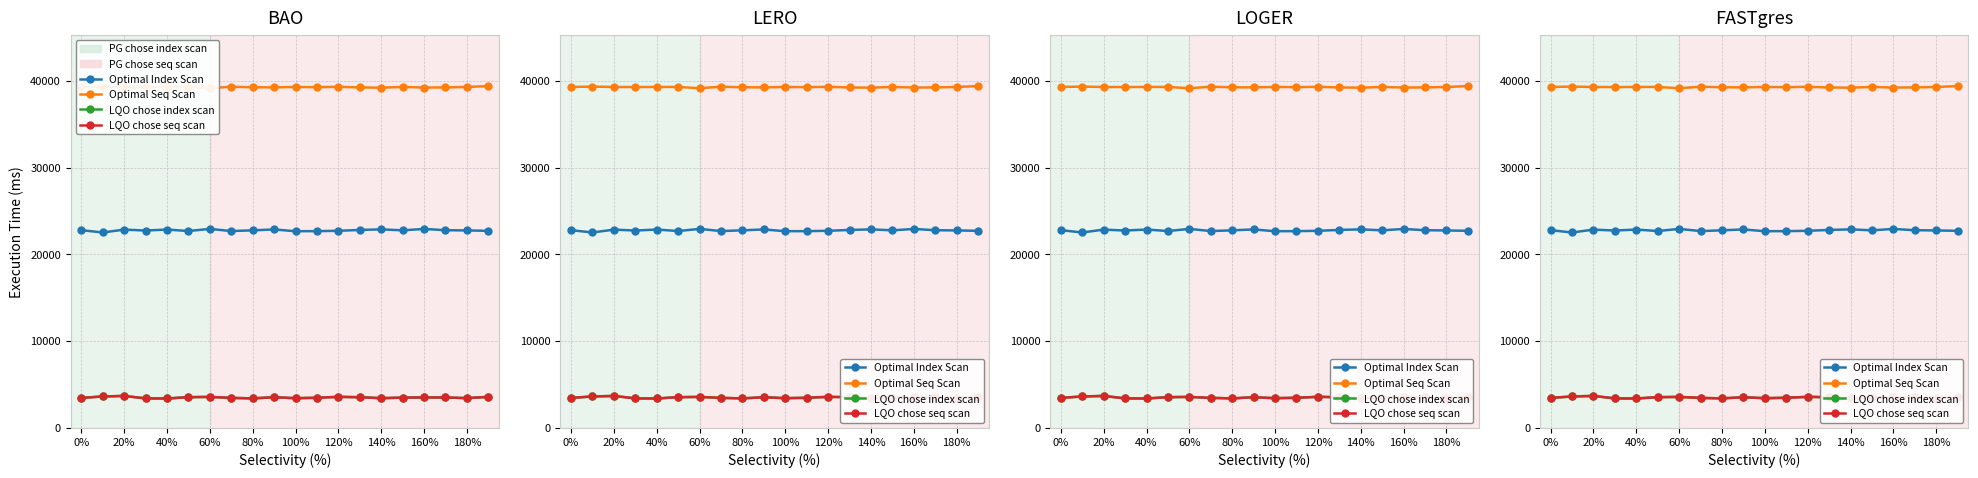

Which has a higher value, 10 or 60%?

60%